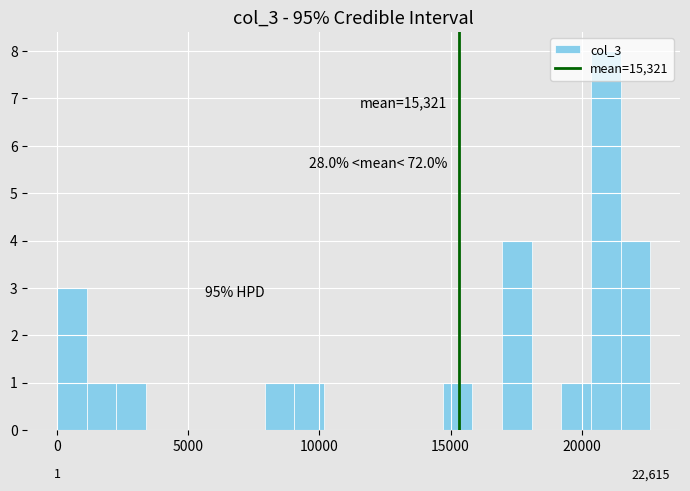

Around what value on the x-axis is the tallest bar? Give the approximate position of its centre, as read against the axis.

21000